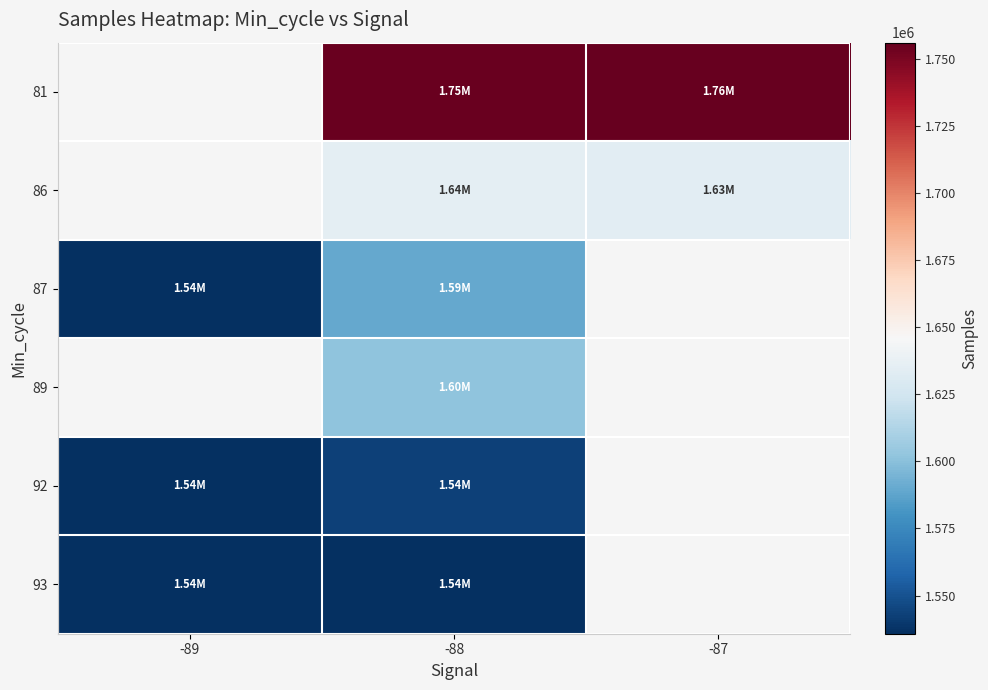

At which label does 93 reach its peak?

-89